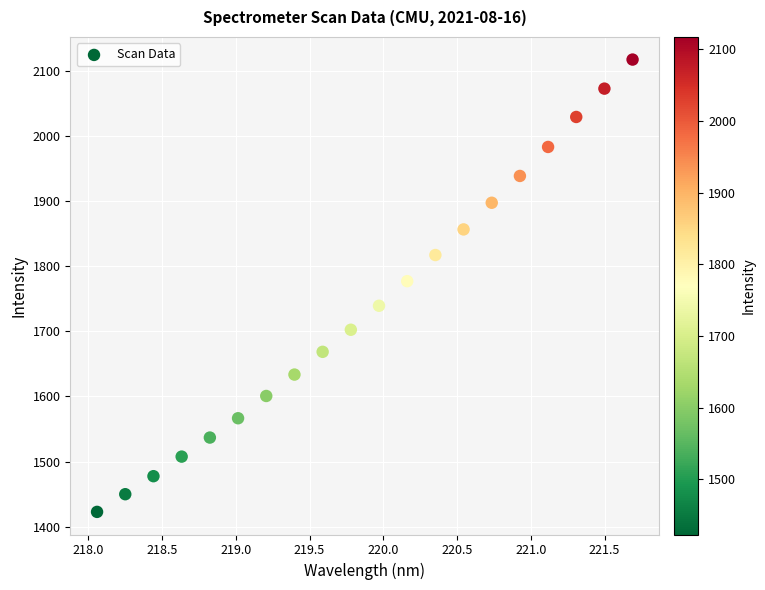

What is the range of X values (max minus min)?

3.6